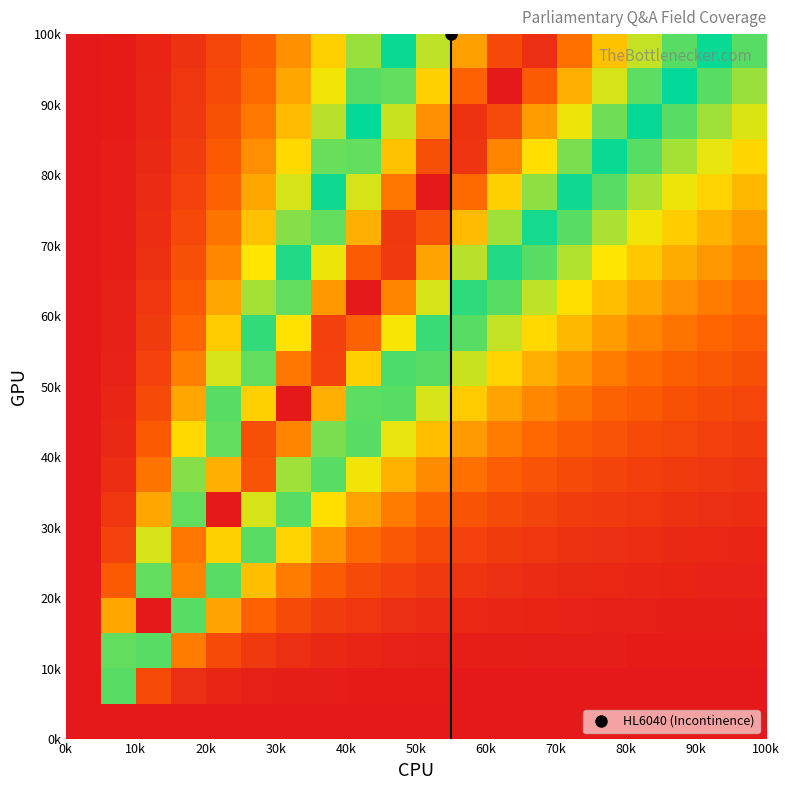

At how many categories does at least one series exceed 0?

20